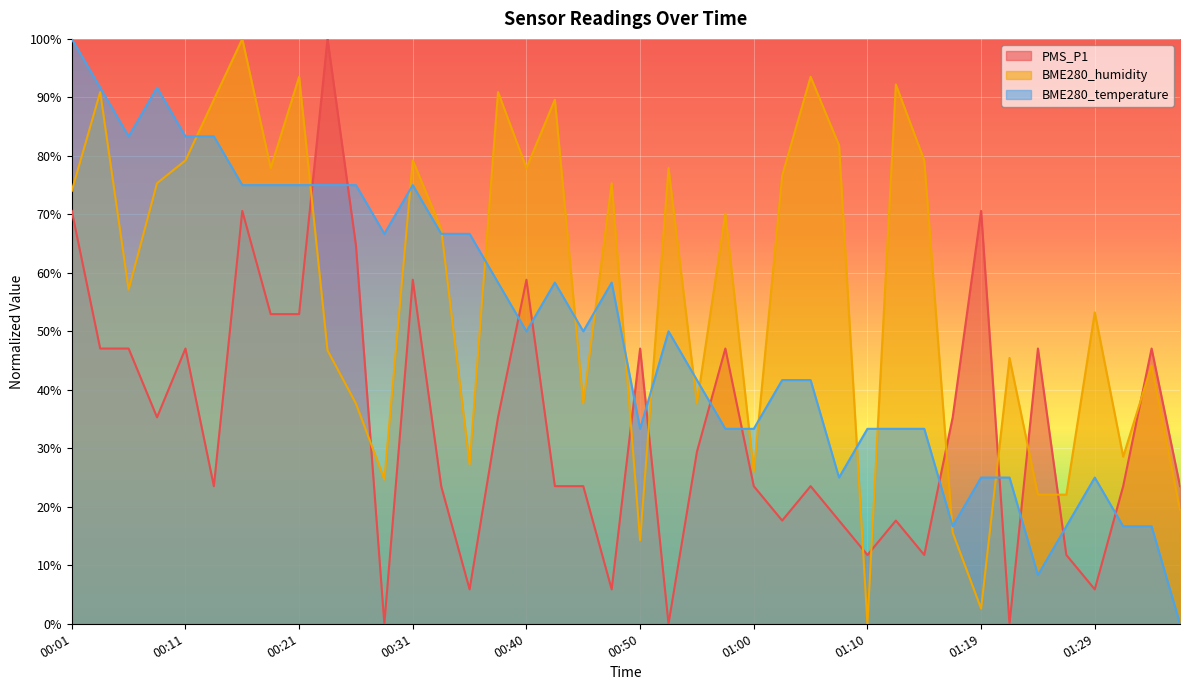

Is it true that BME280_temperature equals 83.3 at 00:06?

True